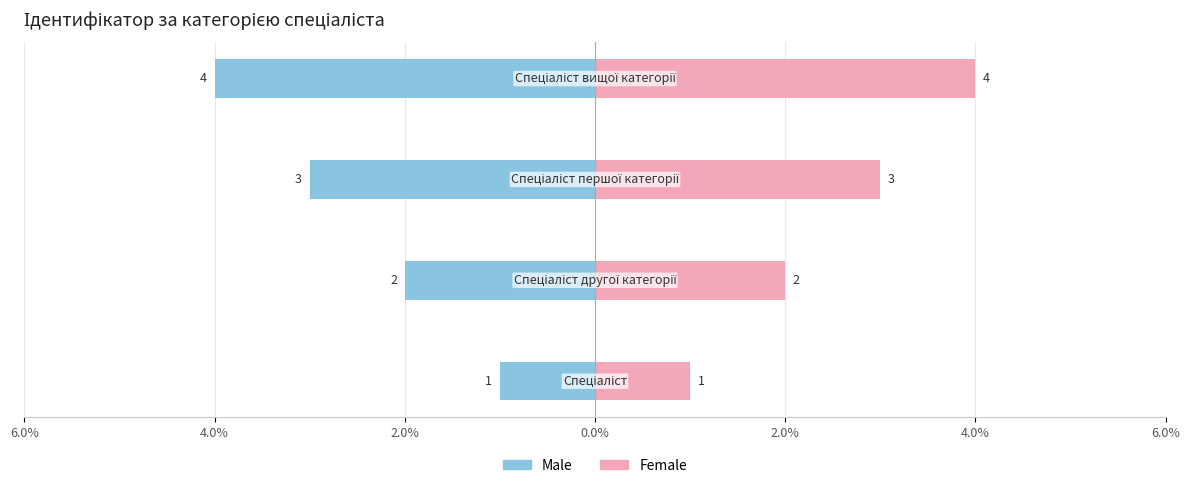

What is the difference between the maximum and minimum values in the Female series?

3